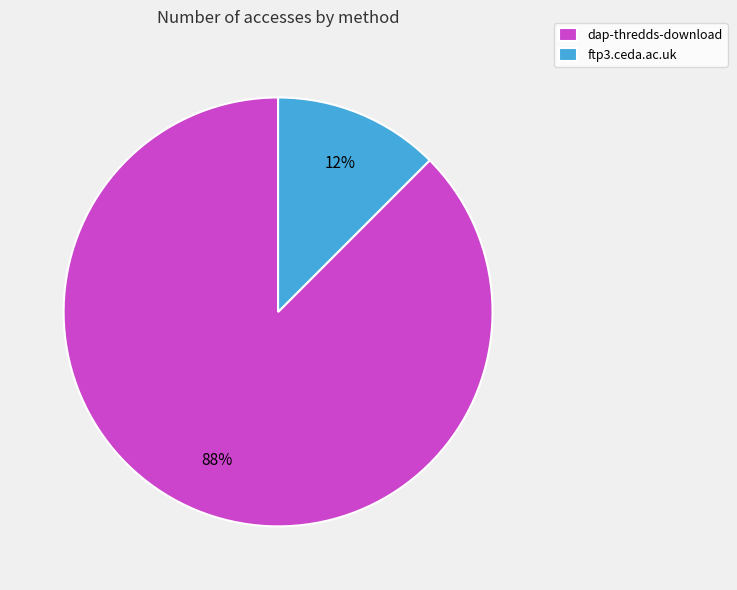

Which category accounts for the majority?

dap-thredds-download